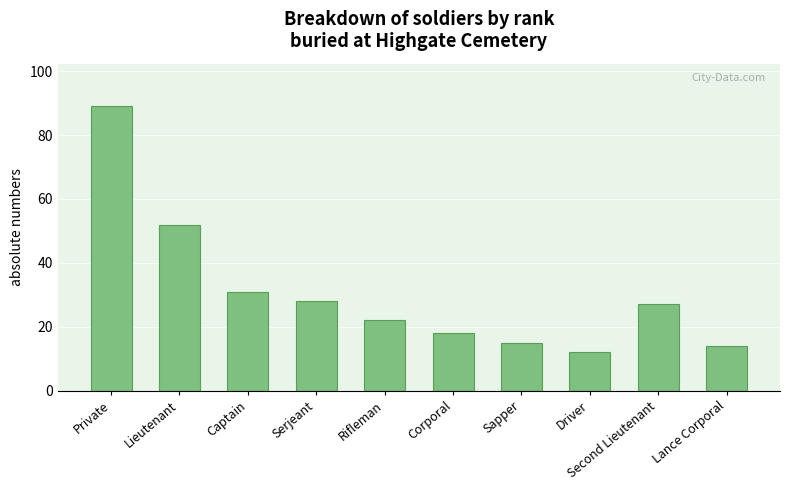

Between Corporal and Private, which is larger?

Private